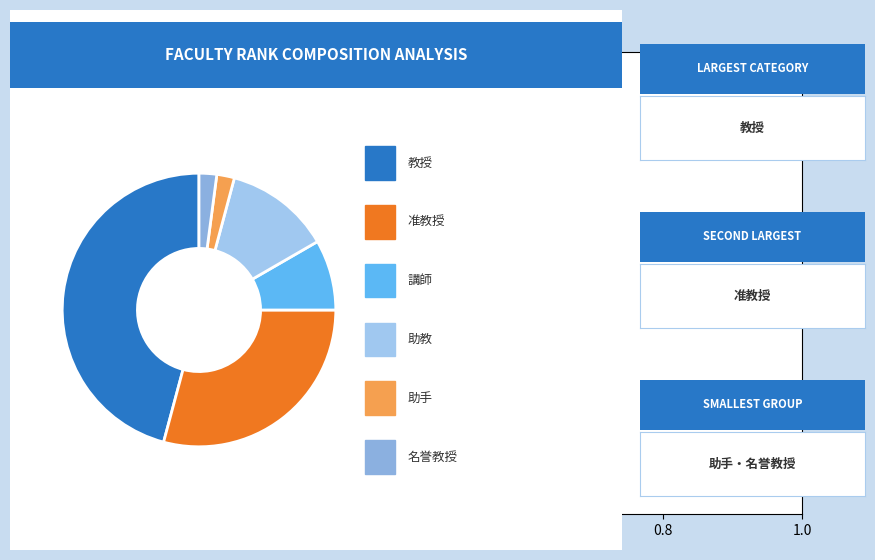

Which category has the biggest portion of the pie?

教授